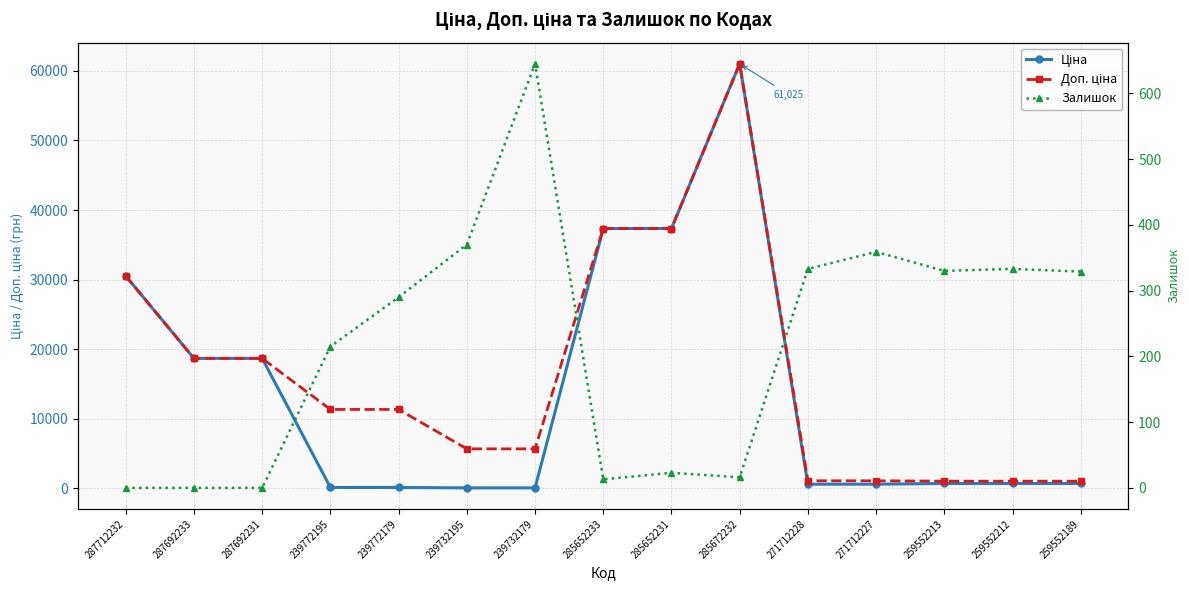

Rank the series by their maximum value, from lowest to highest.

Залишок, Ціна, Доп. ціна